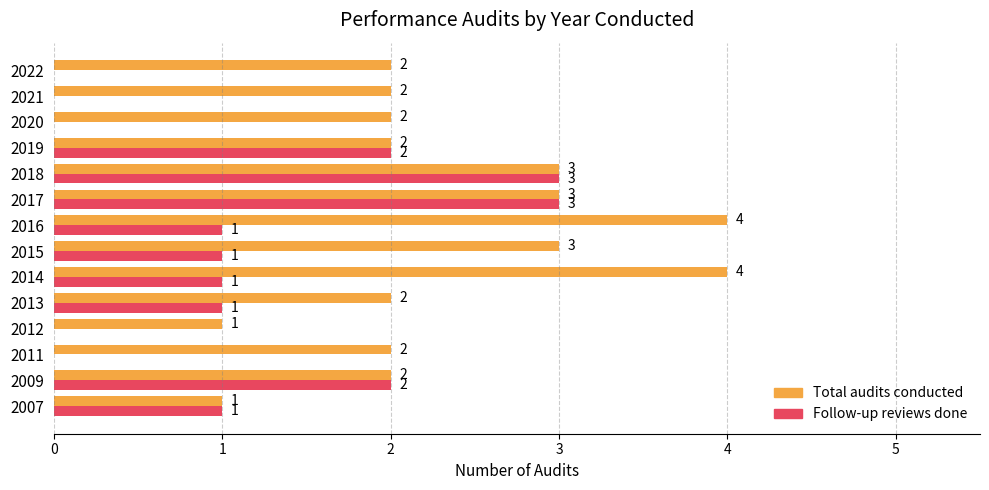

What is the sum of all Total audits conducted values?

33